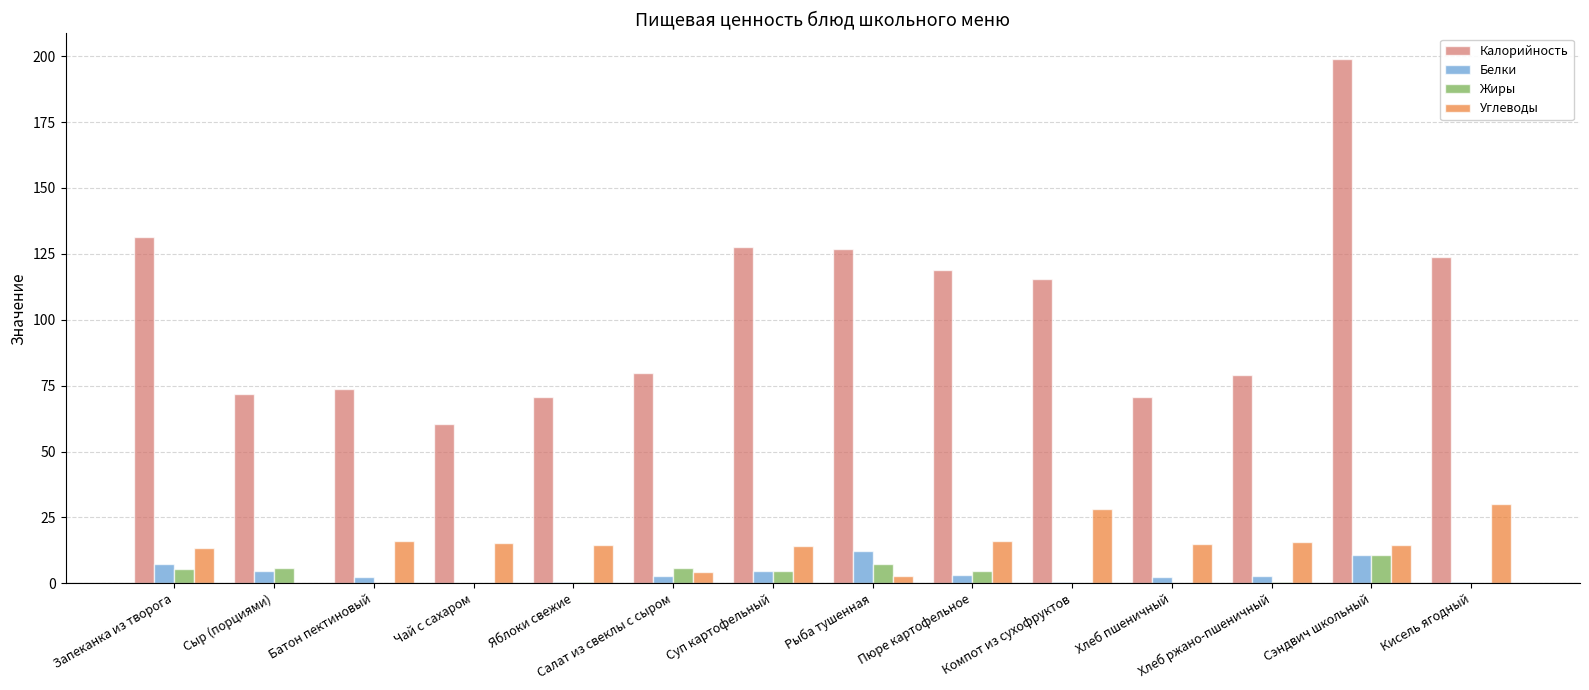

Which series changed the most between Хлеб пшеничный and Кисель ягодный?

Калорийность